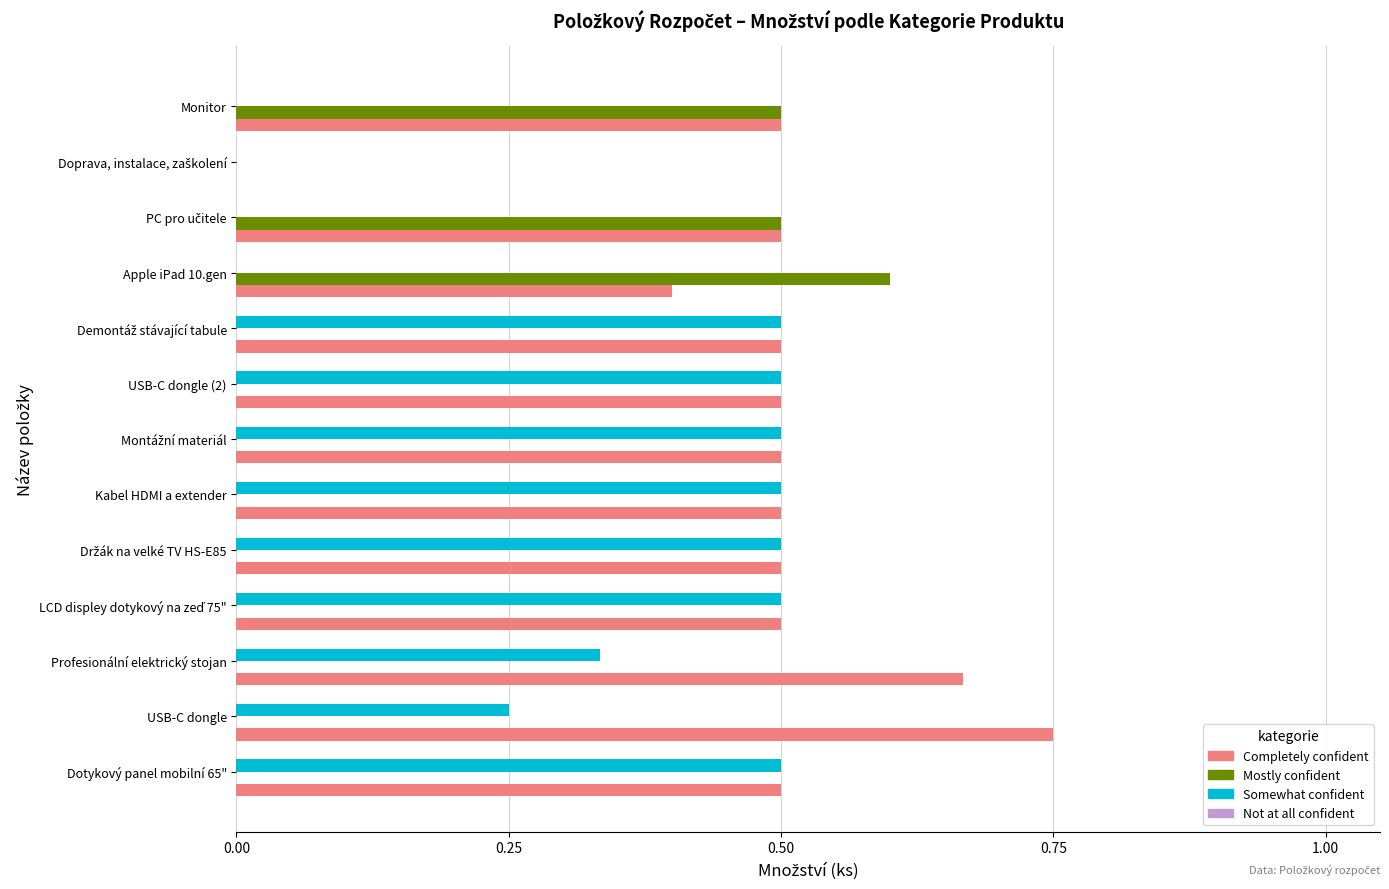

Which series has the largest total across all categories?

Completely confident